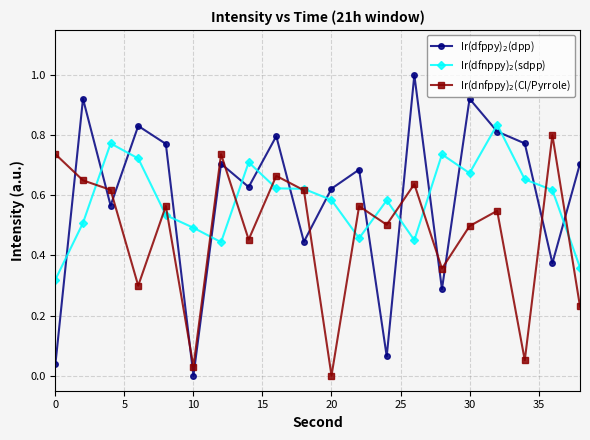

What is the greatest value displayed?

1.0